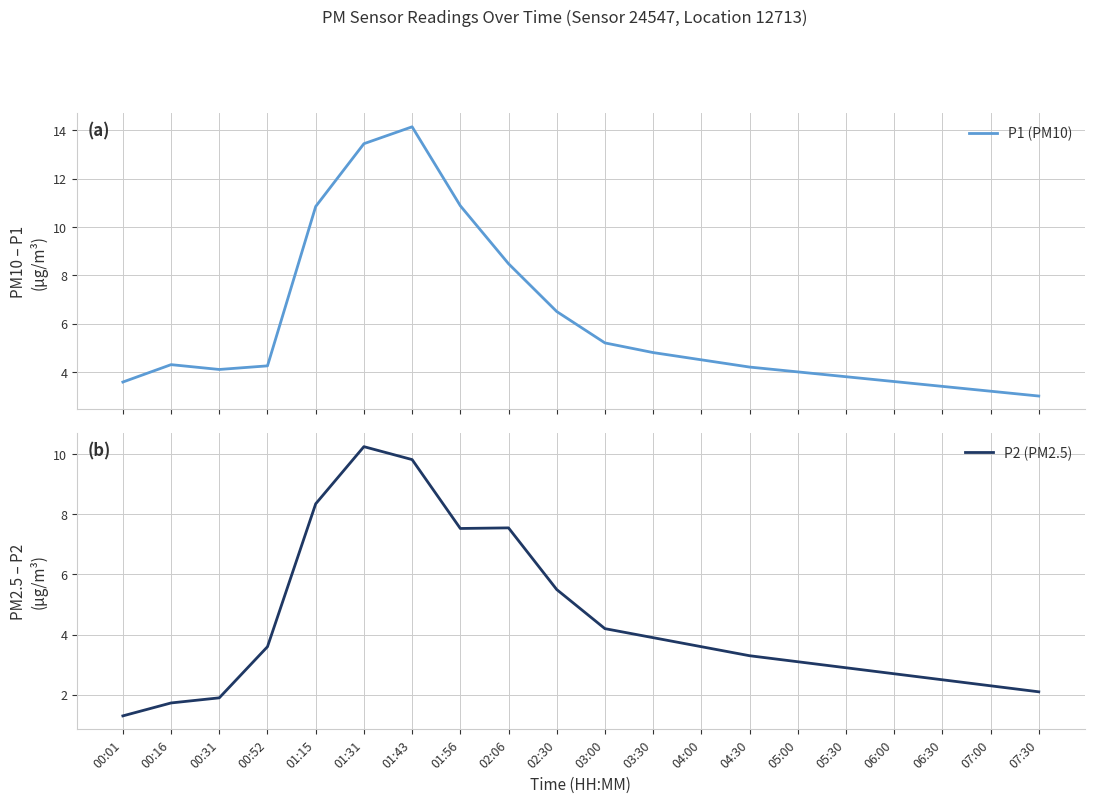

Which has a higher value, 03:30 or 06:30?

03:30